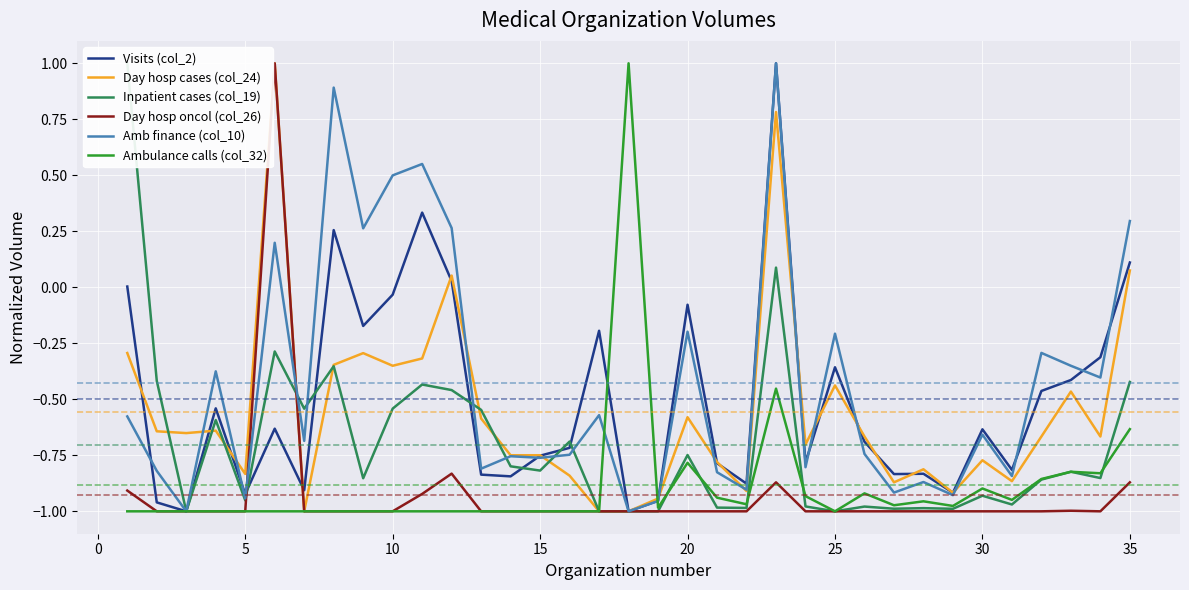

Which series has the largest total across all categories?

Amb finance (col_10)